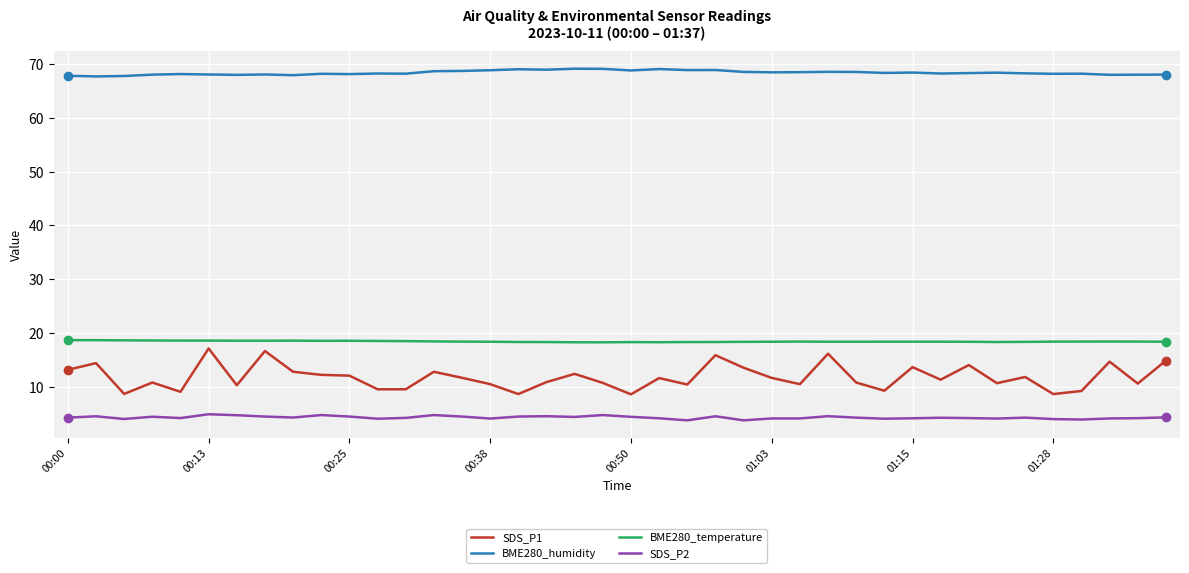

Which series has the largest range (max minus min)?

SDS_P1